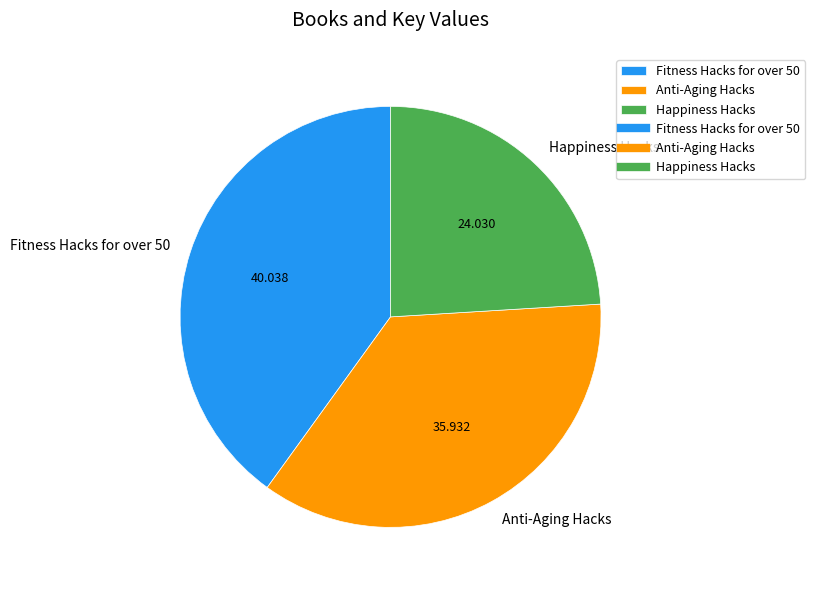

Which has a higher value, Anti-Aging Hacks or Happiness Hacks?

Anti-Aging Hacks